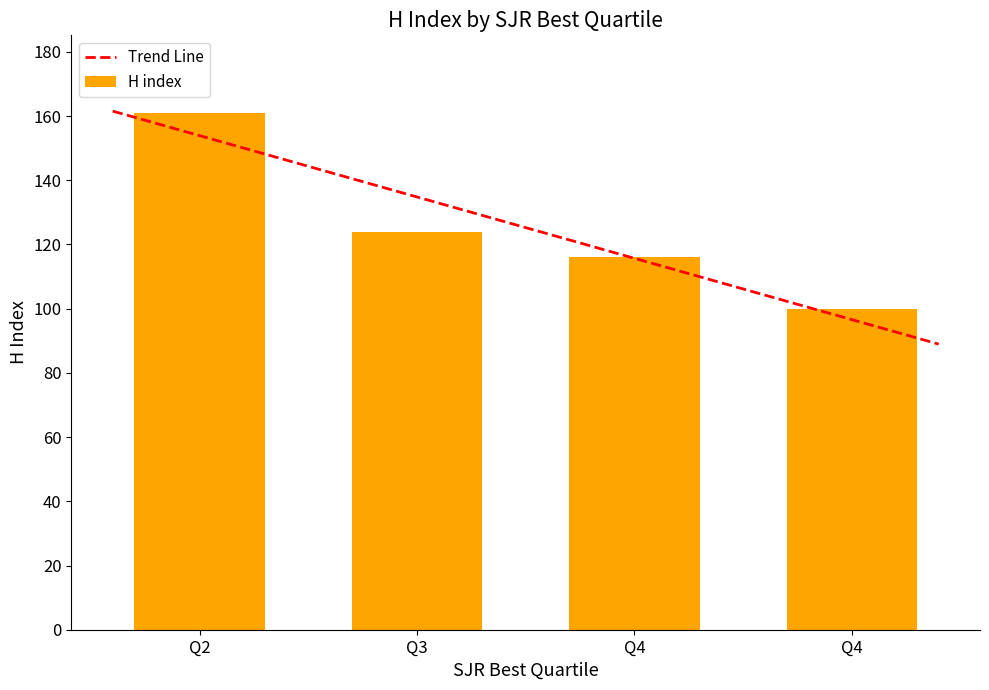

Approximately how many times larger is the value at Q3 compared to Q2?

0.8